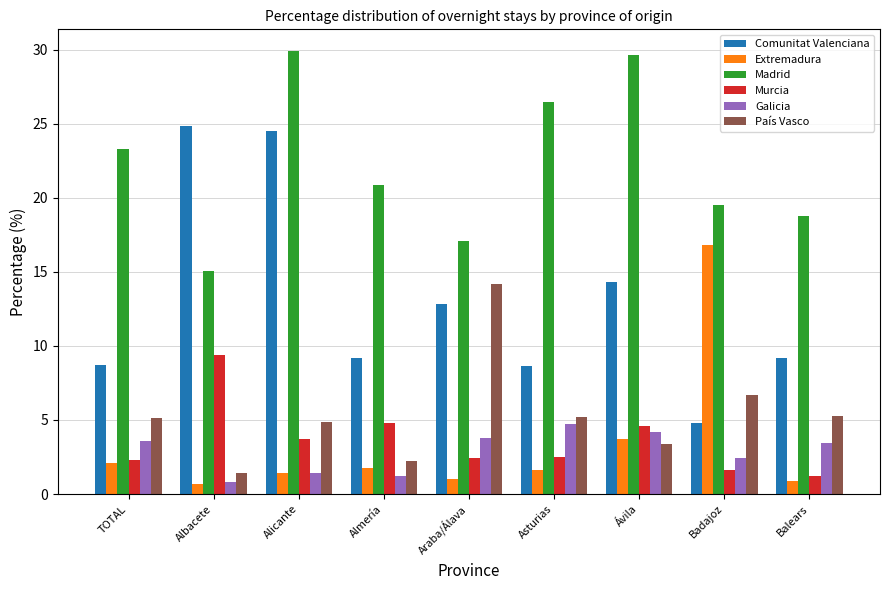

What is the greatest value displayed?

29.9